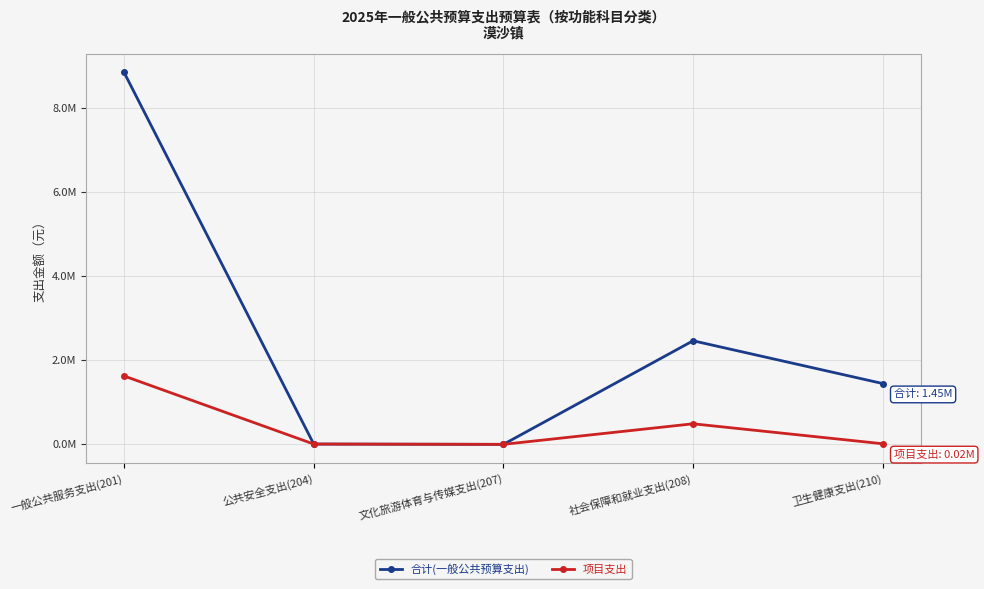

What are all the series names shown in the legend?

合计(一般公共预算支出), 项目支出